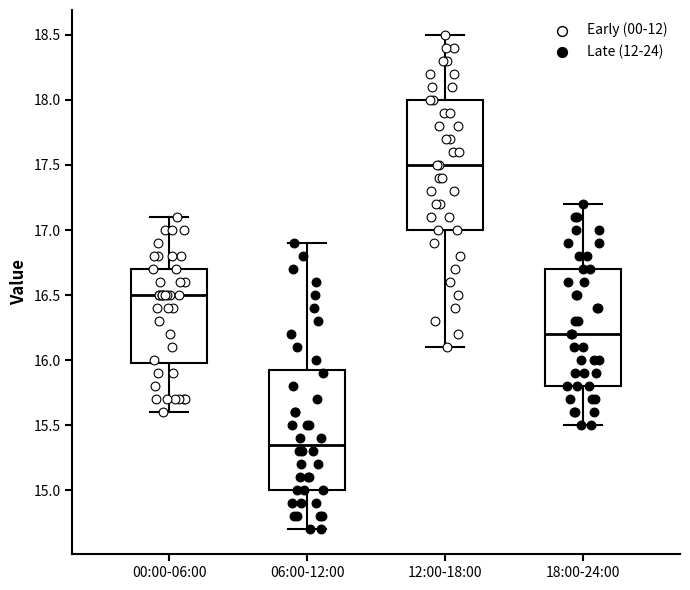

Comparing the boxes themselves (not the whiskers), which one is the tallest?

12:00-18:00